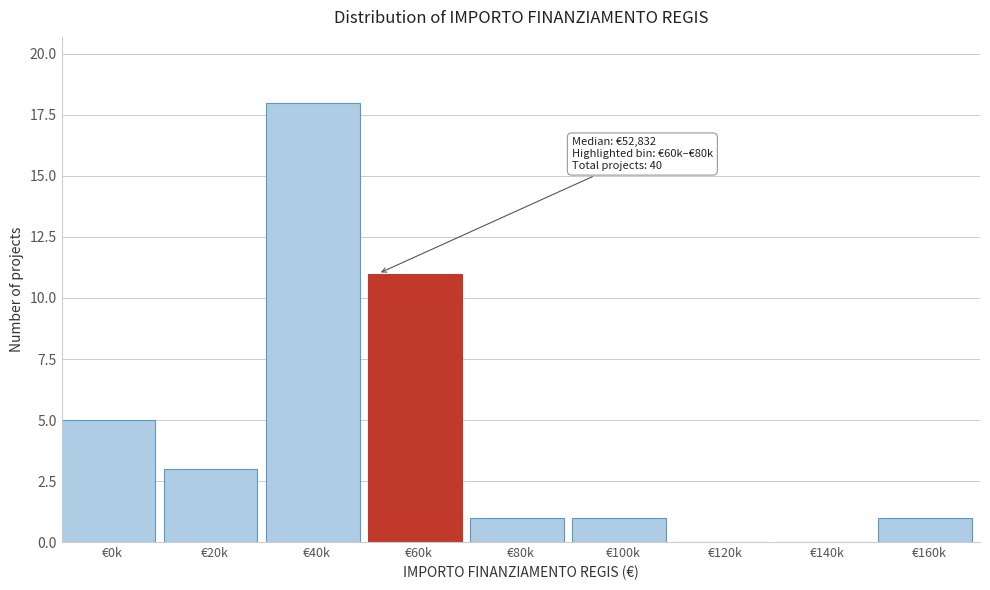

Reading right to left, list all the values displayed in this chart.

€160k=1	€140k=0	€120k=0	€100k=1	€80k=1	€60k=11	€40k=18	€20k=3	€0k=5